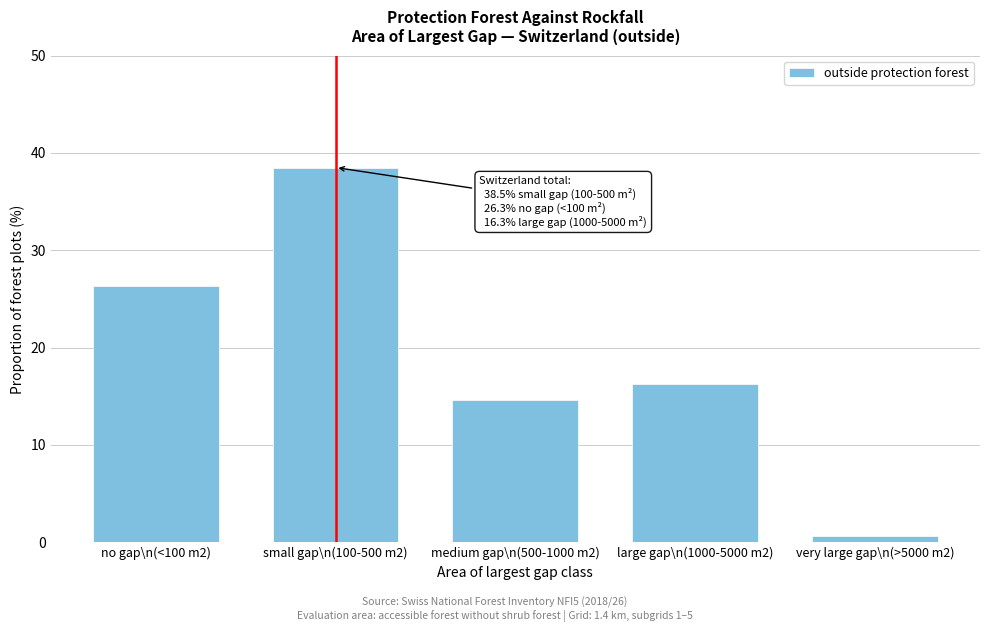

Reading left to right, transcribe all the data shown in this chart.

no gap\n(<100 m2)=26.3	small gap\n(100-500 m2)=38.5	medium gap\n(500-1000 m2)=14.6	large gap\n(1000-5000 m2)=16.3	very large gap\n(>5000 m2)=0.6